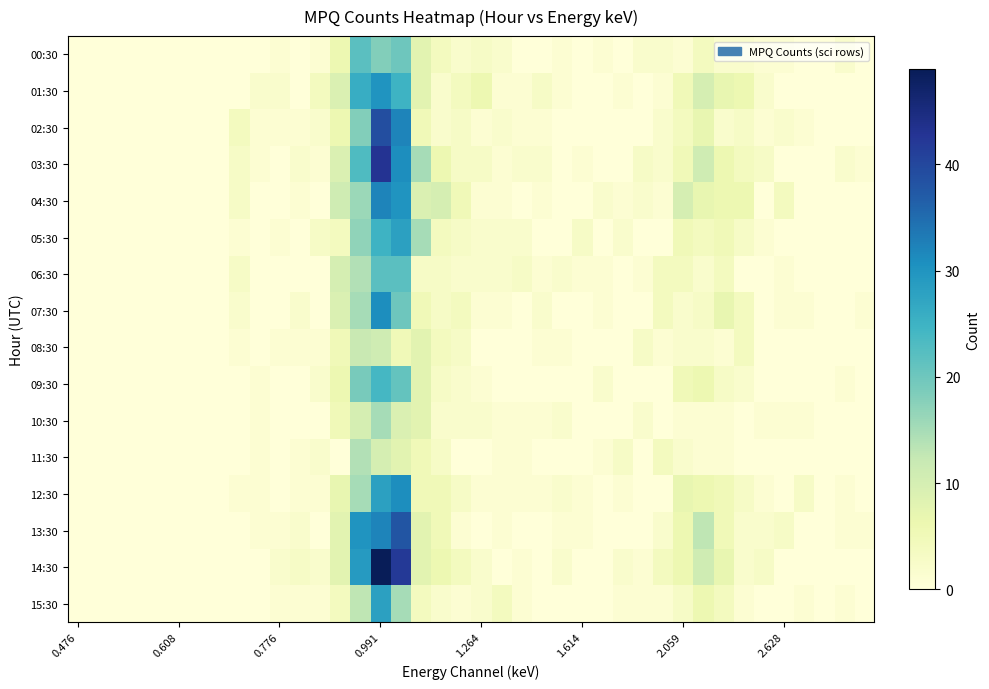

Which series has the largest total across all categories?

14:30